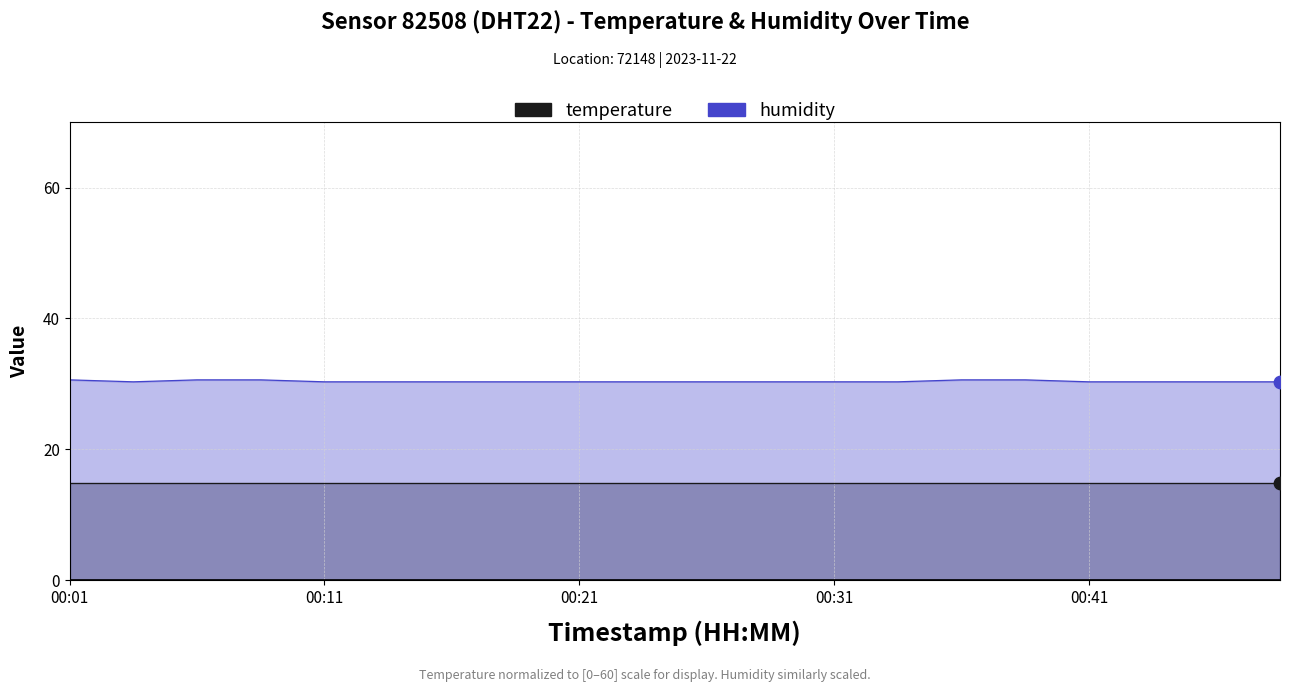

Between 00:24 and 00:21, which is larger?

00:24